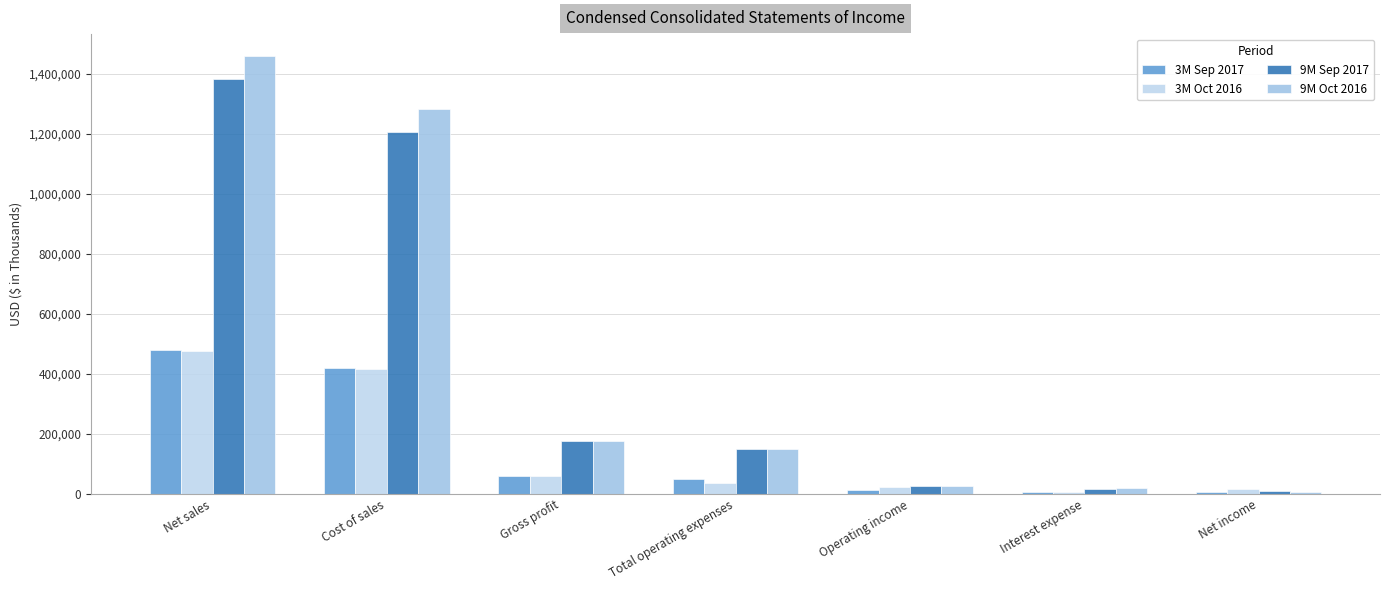

At Net income, list the series in order from largest to smallest.

3M Oct 2016, 9M Sep 2017, 9M Oct 2016, 3M Sep 2017